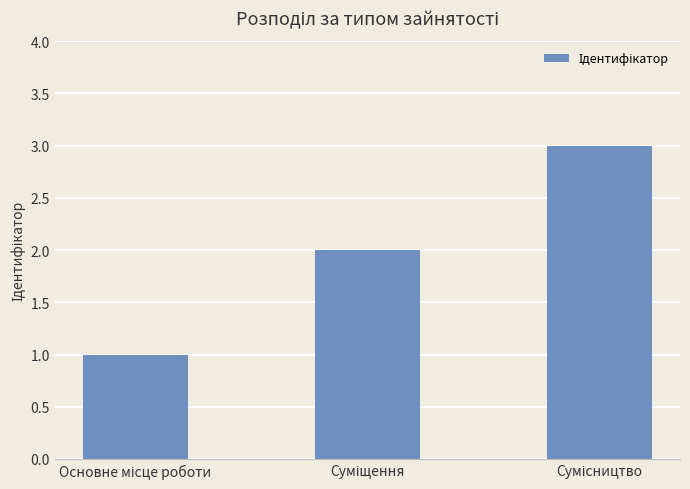

What is the maximum value shown in the chart?

3